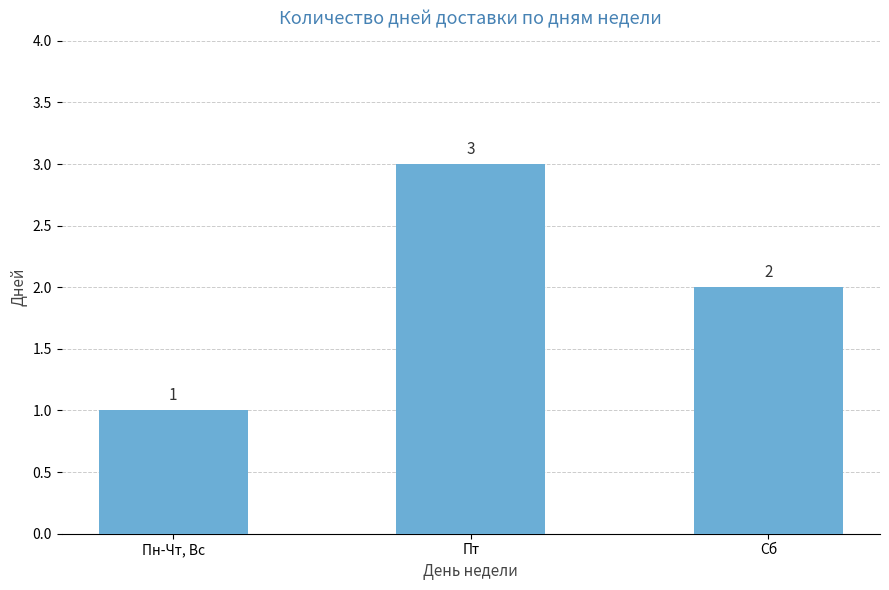

Read the value at Сб.

2